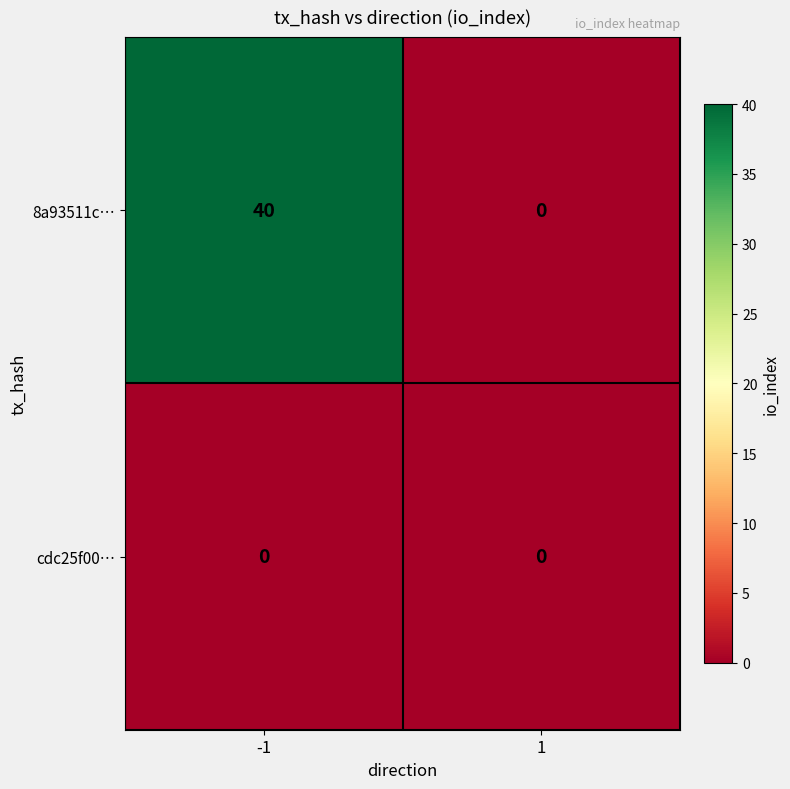

List the labels in order of 8a93511c… value, smallest first.

1, -1